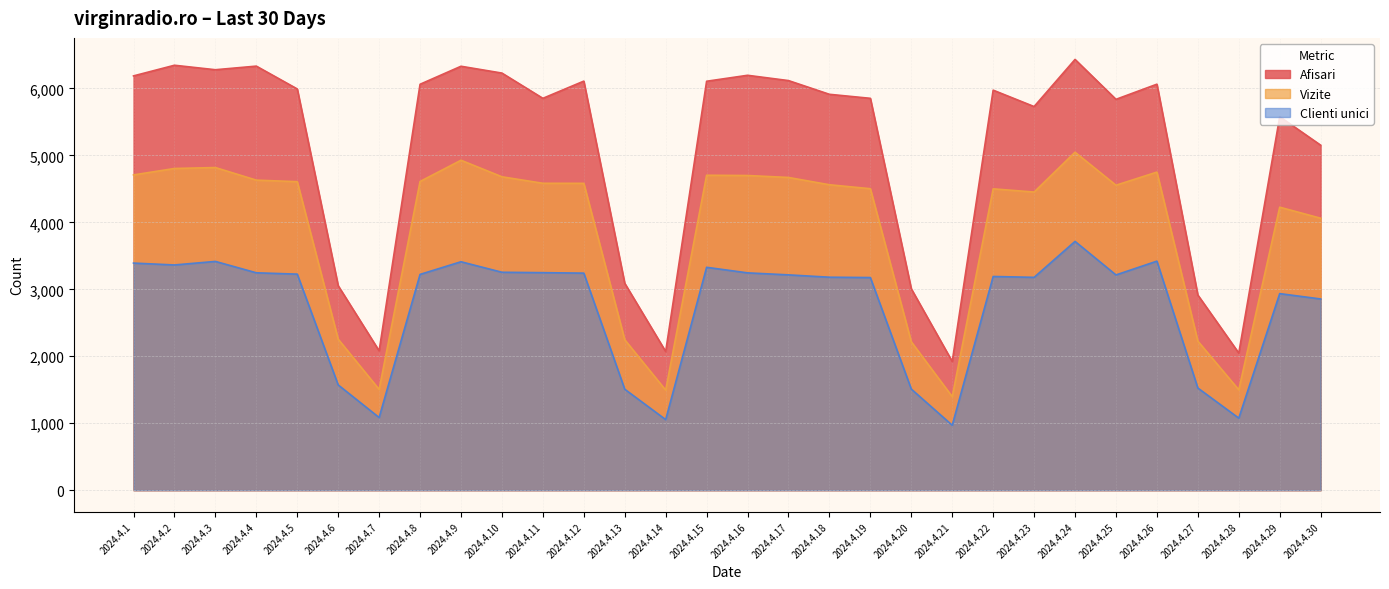

How many interior local peaks does the Vizite series have?

7